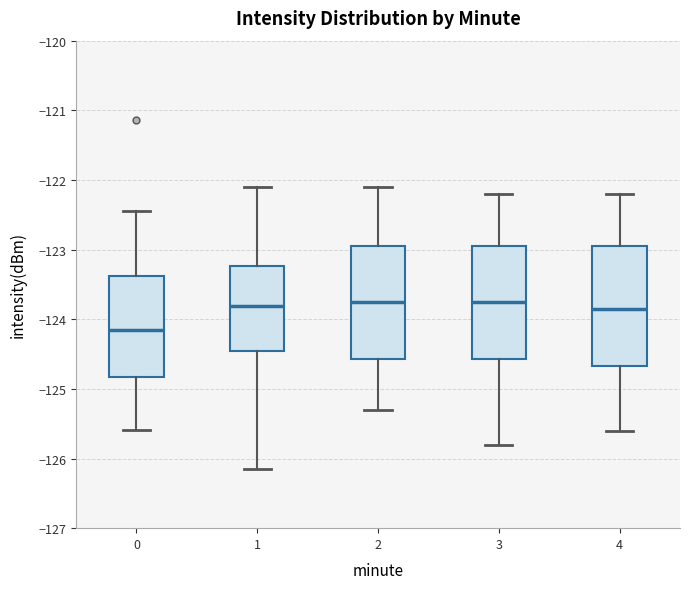

Which box has the lowest median line?

0